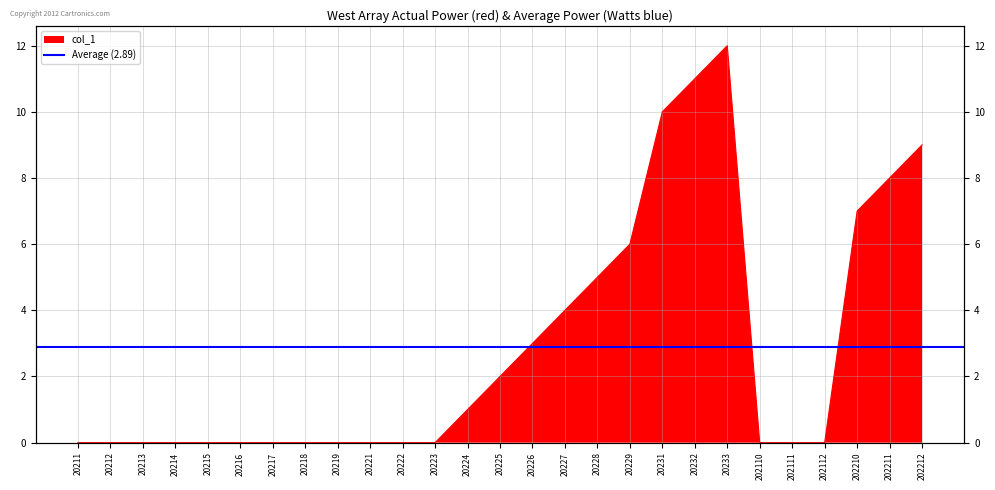

Where is the data nearest to the value 6?

20229